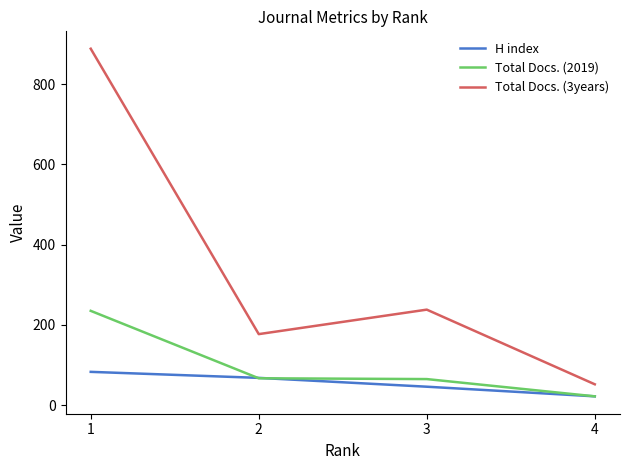

What is the sum of all Total Docs. (3years) values?

1355